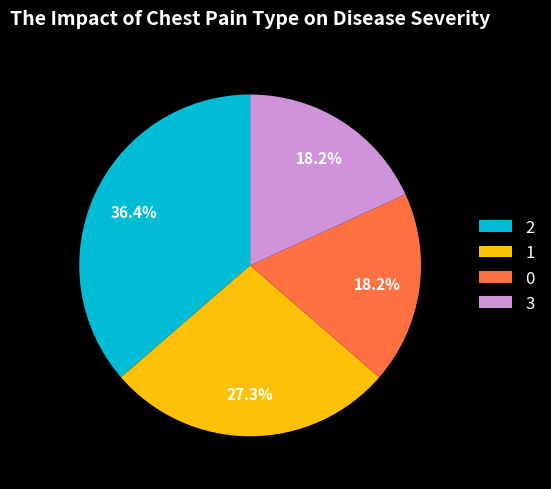

Count the number of slices in the pie.

4